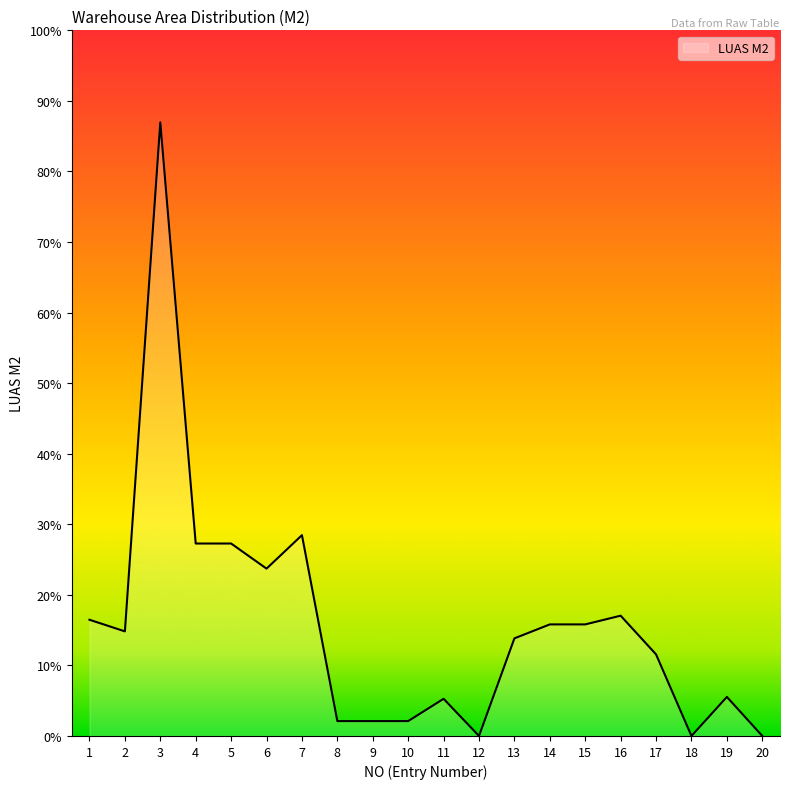

Which label corresponds to the smallest value in the chart?

12